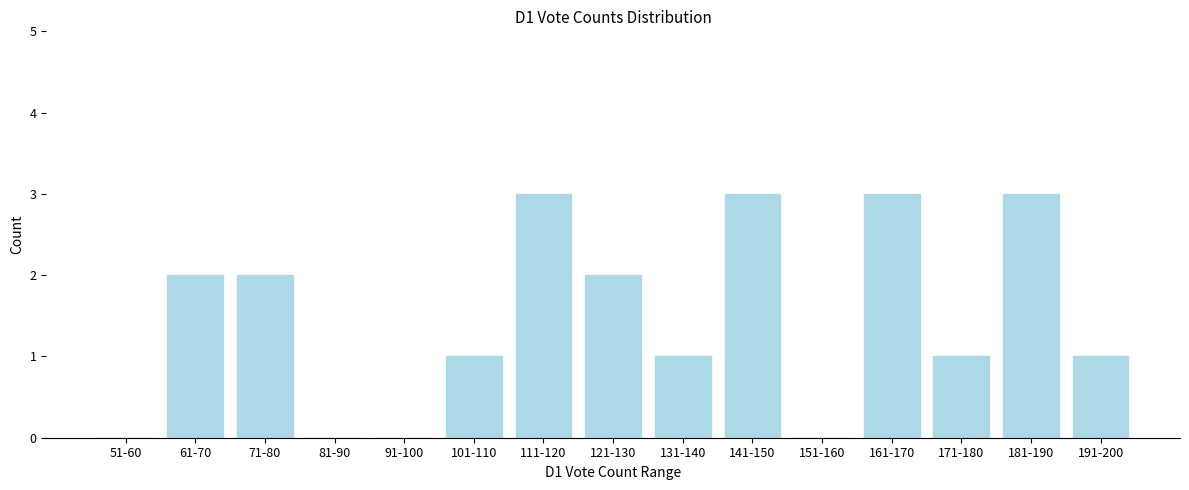

Reading left to right, list all the values displayed in this chart.

51-60=0	61-70=2	71-80=2	81-90=0	91-100=0	101-110=1	111-120=3	121-130=2	131-140=1	141-150=3	151-160=0	161-170=3	171-180=1	181-190=3	191-200=1